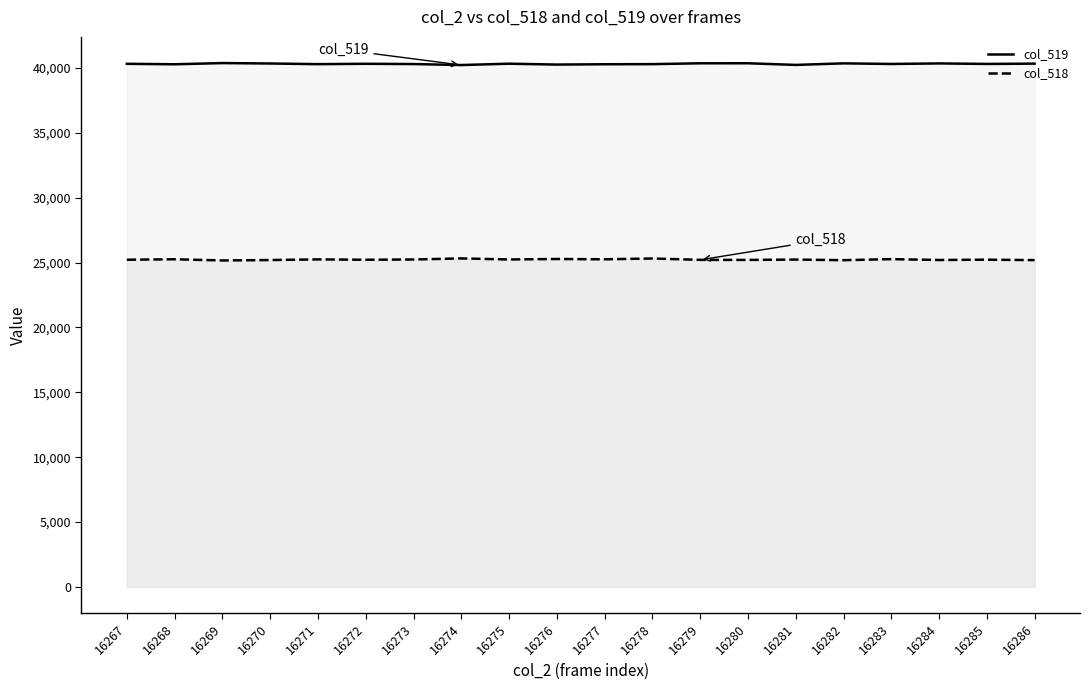

True or false: col_519 and col_518 cross at least once.

False